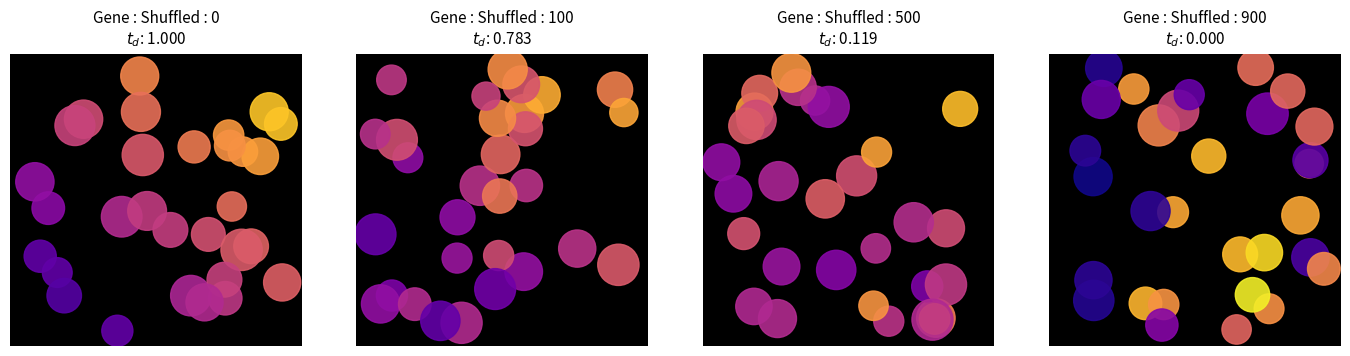

Reading left to right, extract all data points from this chart.

0.6	0.1	0.6	0.7	0.0	0.5	0.8	0.3	0.5	0.4	0.3	0.9	0.8	0.1	1.0	0.9	0.3	0.8	0.1	1.0	0.7	0.7	0.1	0.9	0.0	0.2	0.1	0.8	0.2	0.9